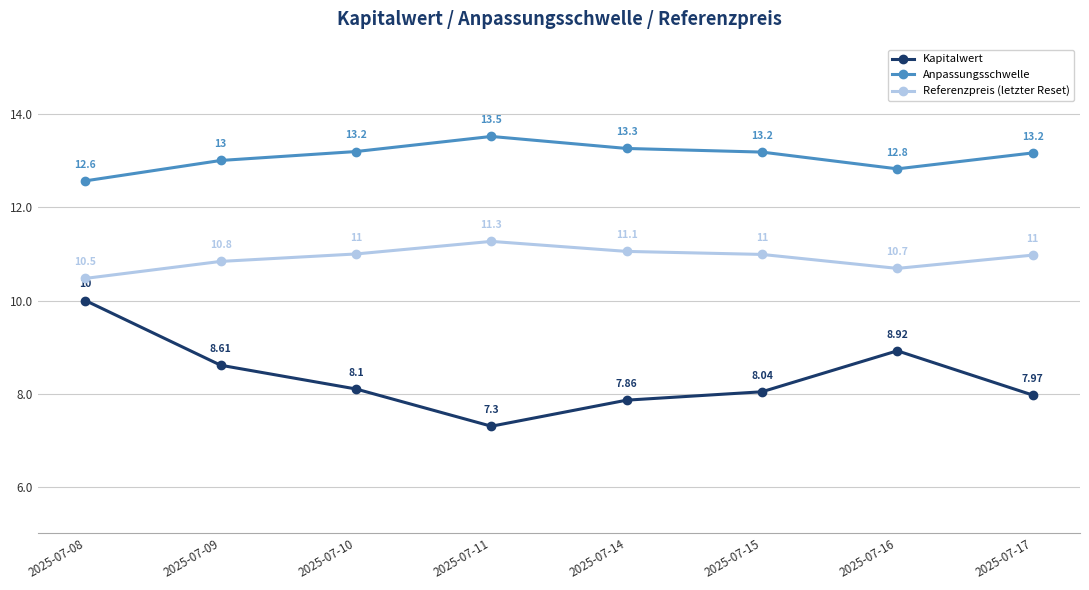

At which label does Kapitalwert reach its peak?

2025-07-08